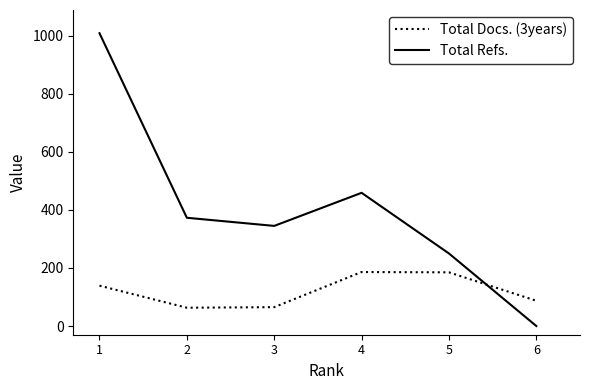

Which category has the highest value across all series?

1